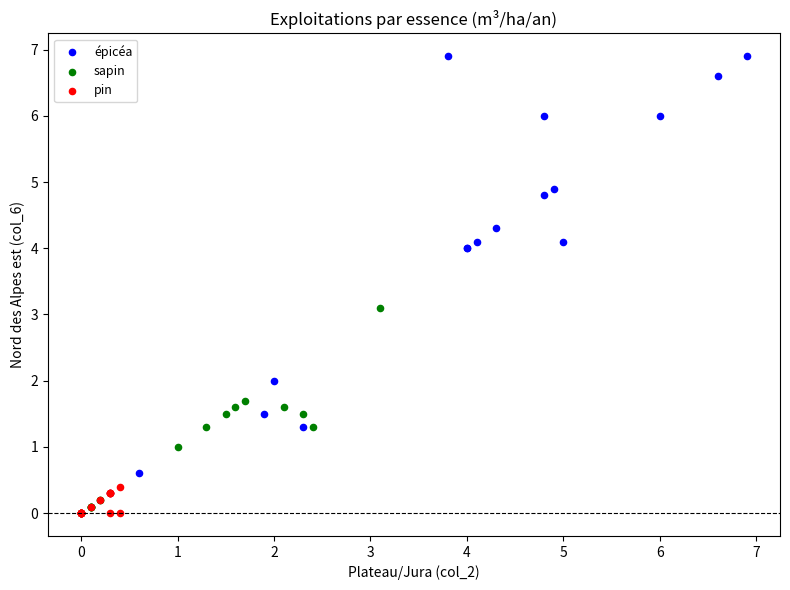

Which series contains the highest Y value?

épicéa